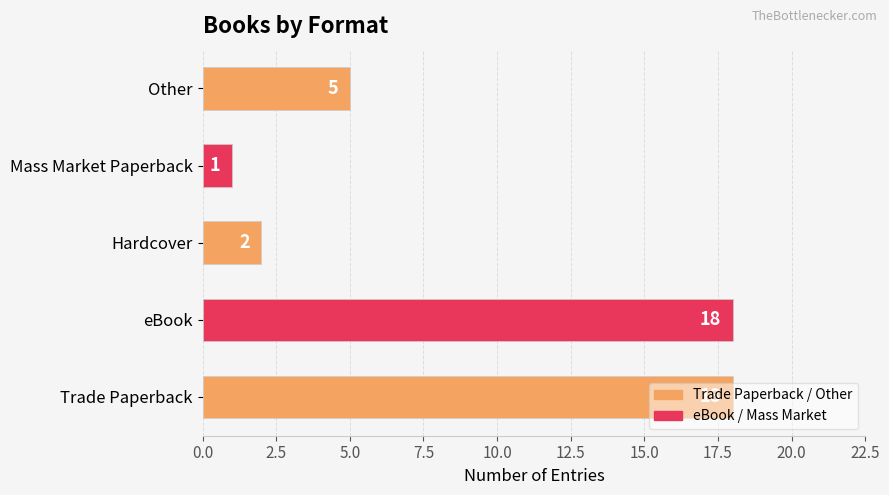

Which category has the lowest value across all series?

Mass Market Paperback